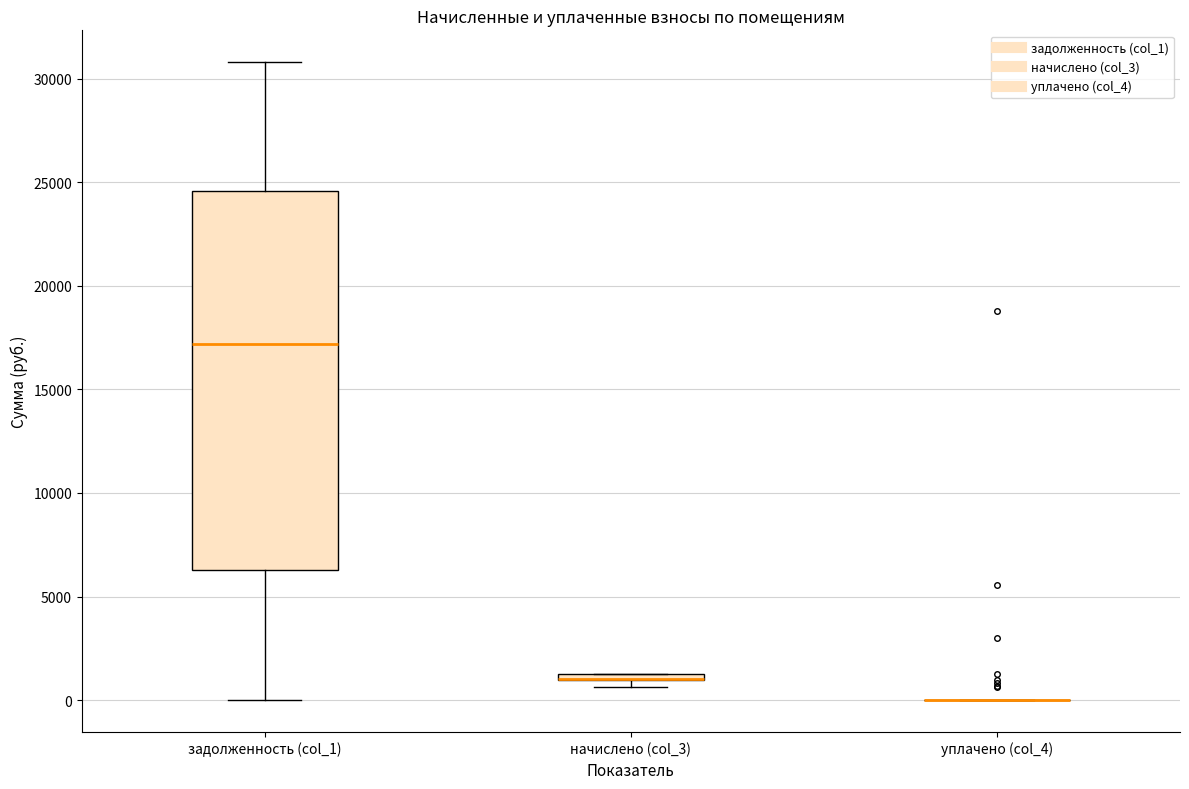

Where is the lower edge of the box for задолженность (col_1) on the y-axis? The values are not printed on the chart, so give them approximately, as read against the axis.

6500